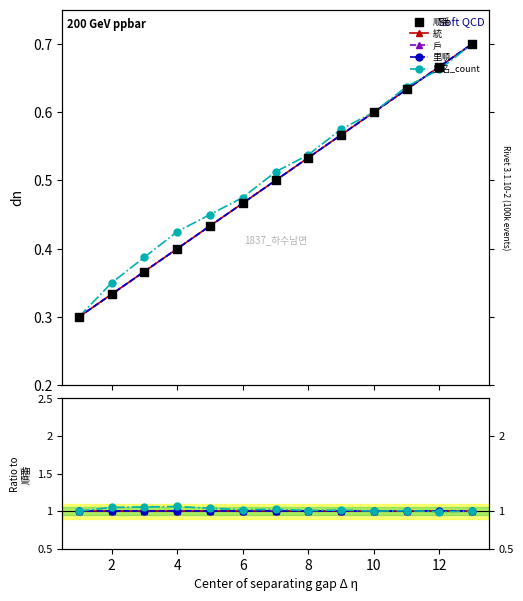

Which series reaches the maximum Y coordinate?

里名_count